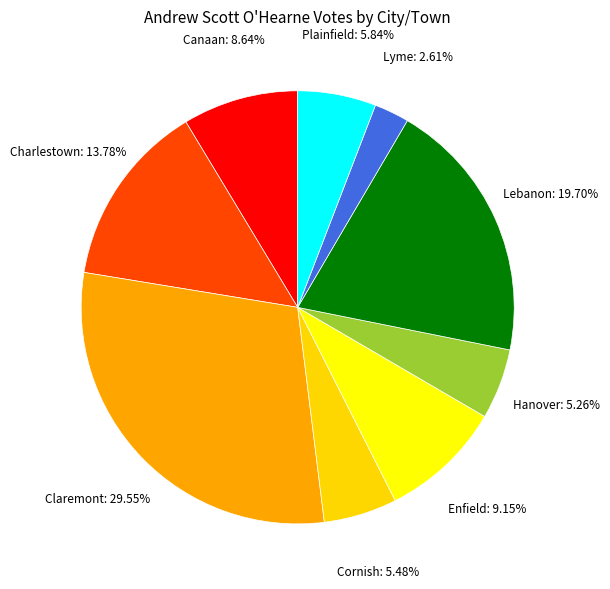

To the nearest percent, what percentage of the pie is Cornish?

5%